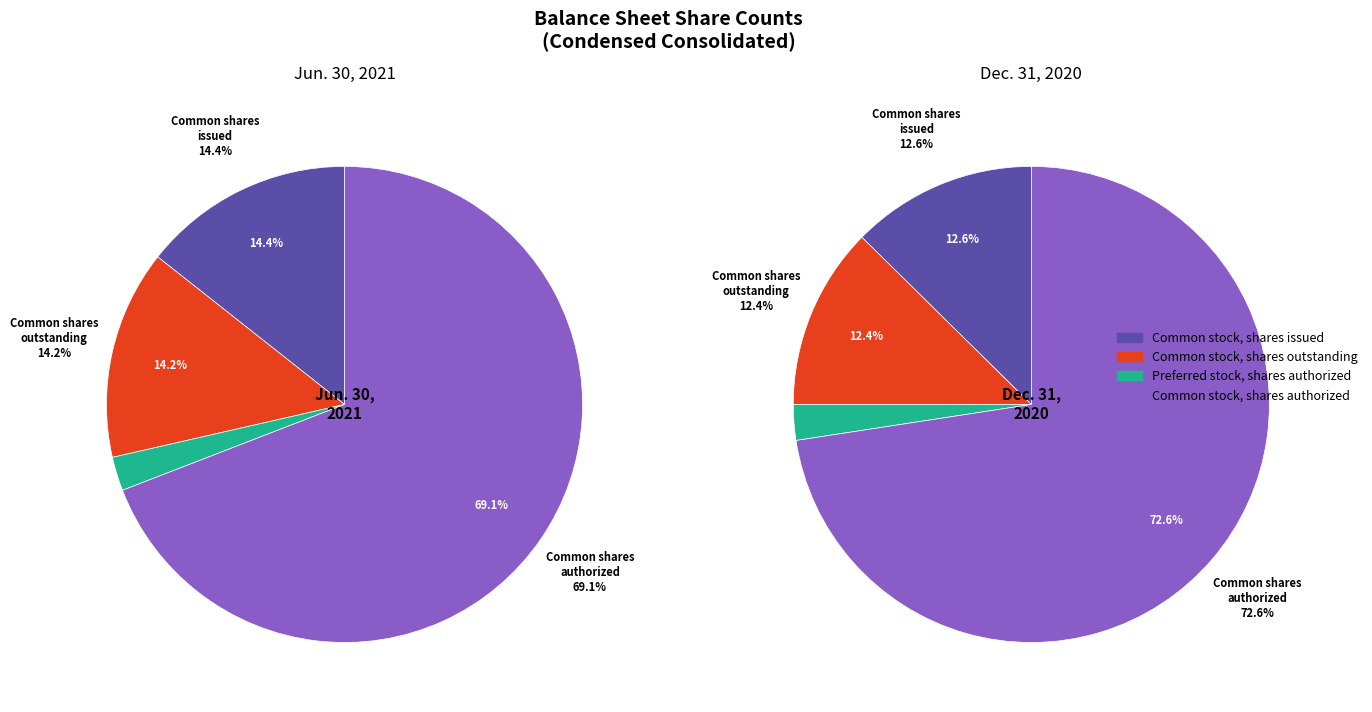

To the nearest percent, what portion does Preferred stock, shares authorized represent?

2%